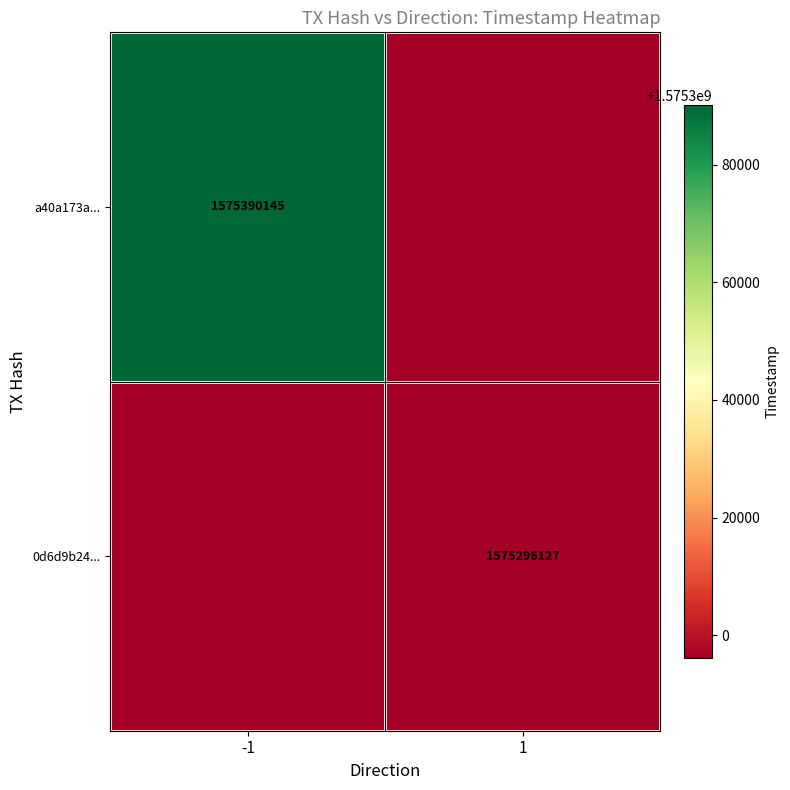

Is it true that a40a173a... equals 2302144976 at -1?

False